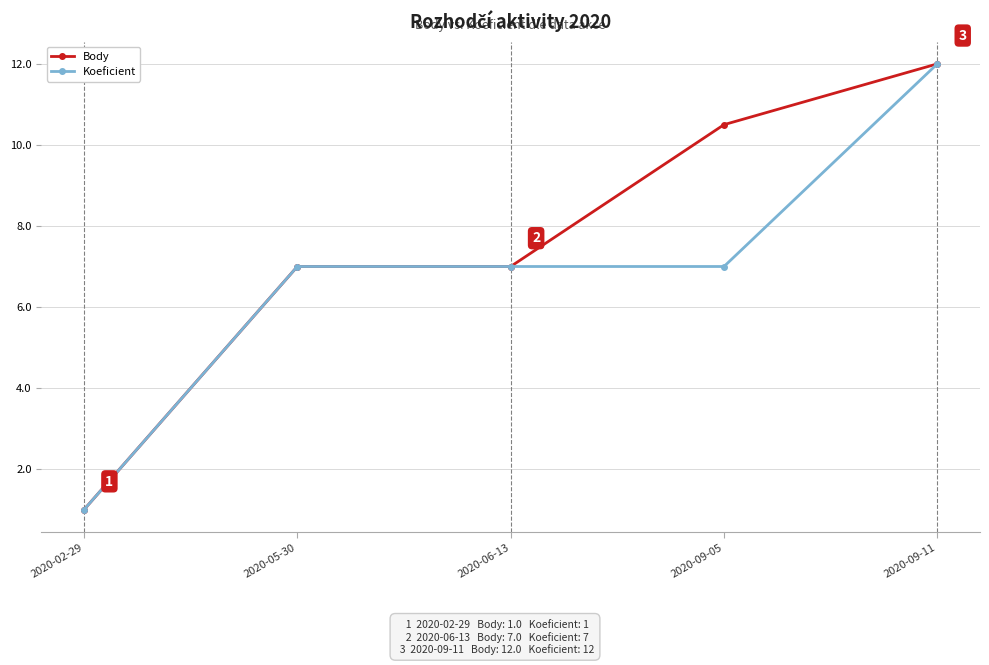

Is it true that Body equals 6.9 at 2020-09-11?

False